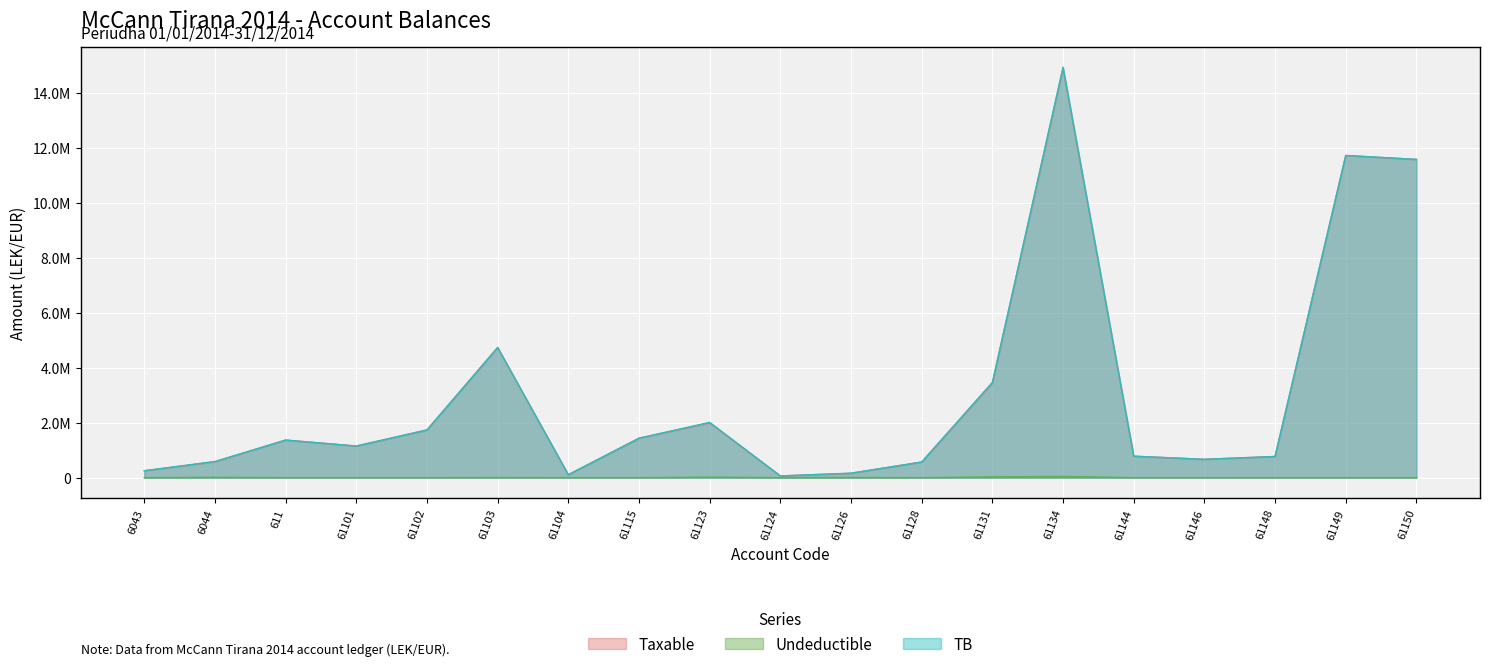

Which has a higher value, 61149 or 61144?

61149